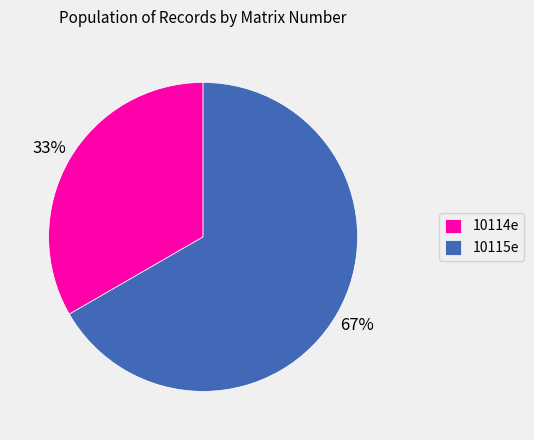

To the nearest percent, what is the average slice percentage?

50%